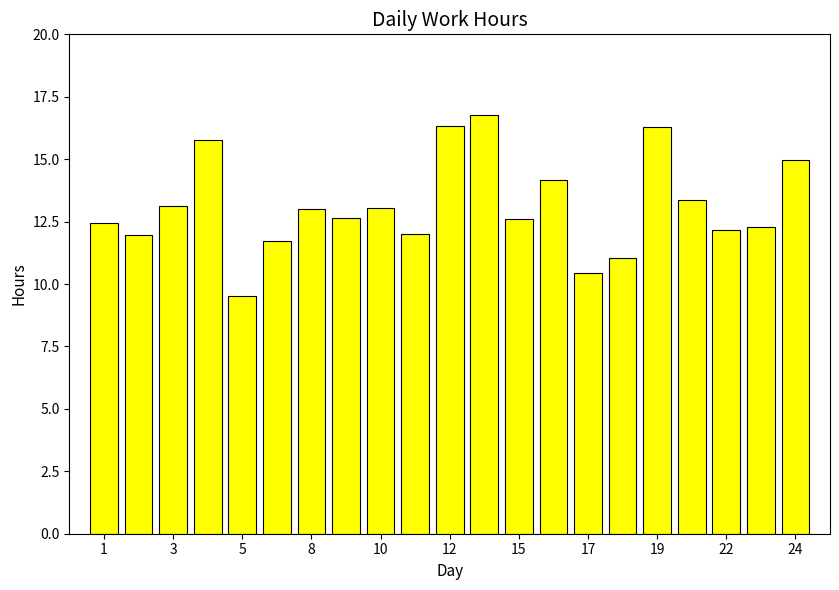

Reading left to right, what are all the values shown in this chart?

12.4	12.0	13.1	15.8	9.5	11.7	13.0	12.6	13.0	12.0	16.3	16.8	12.6	14.2	10.5	11.1	16.3	13.4	12.2	12.3	15.0